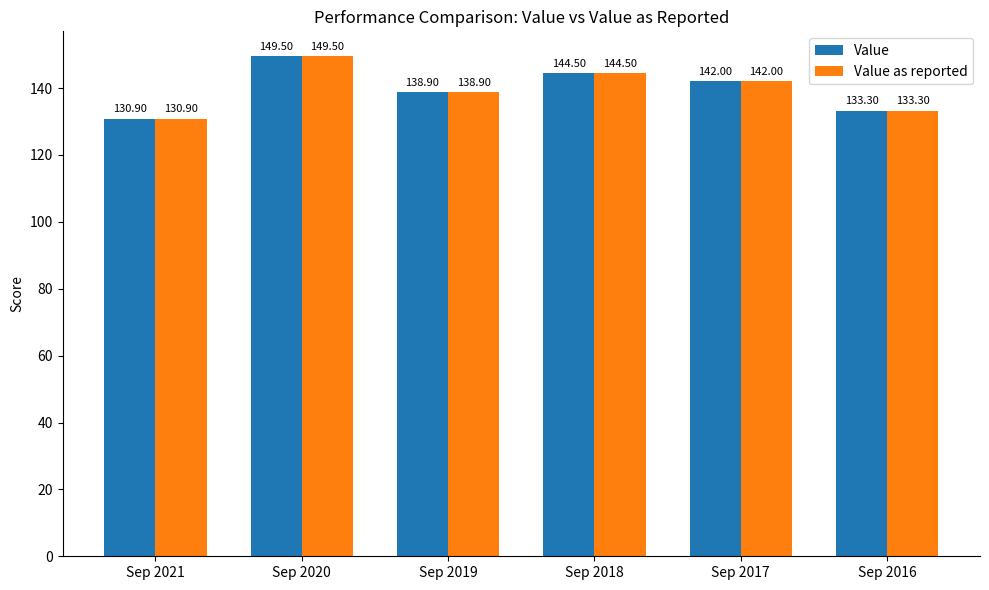

At which category is the sum across all series the highest?

Sep 2020